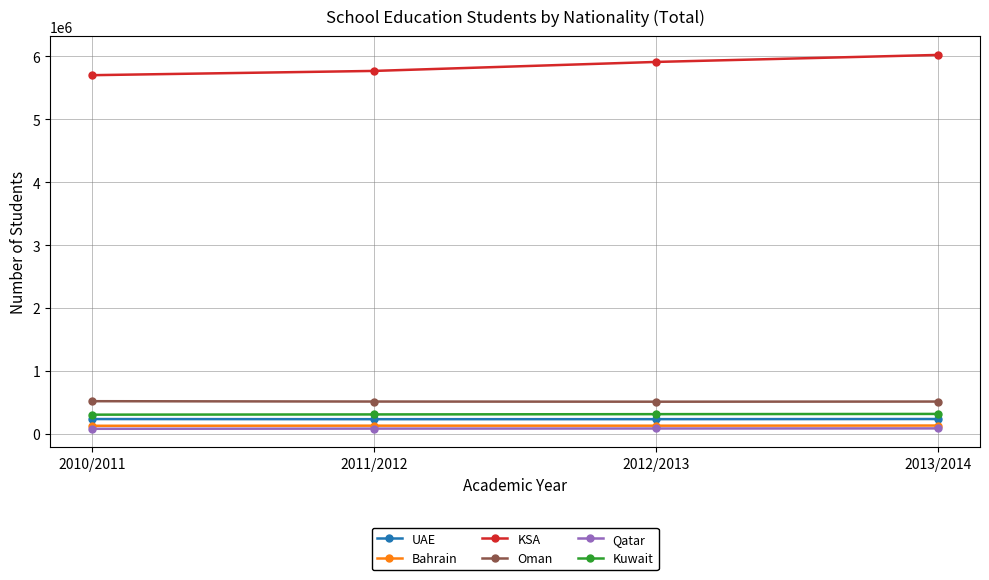

What is the sum of all KSA values?

23393363